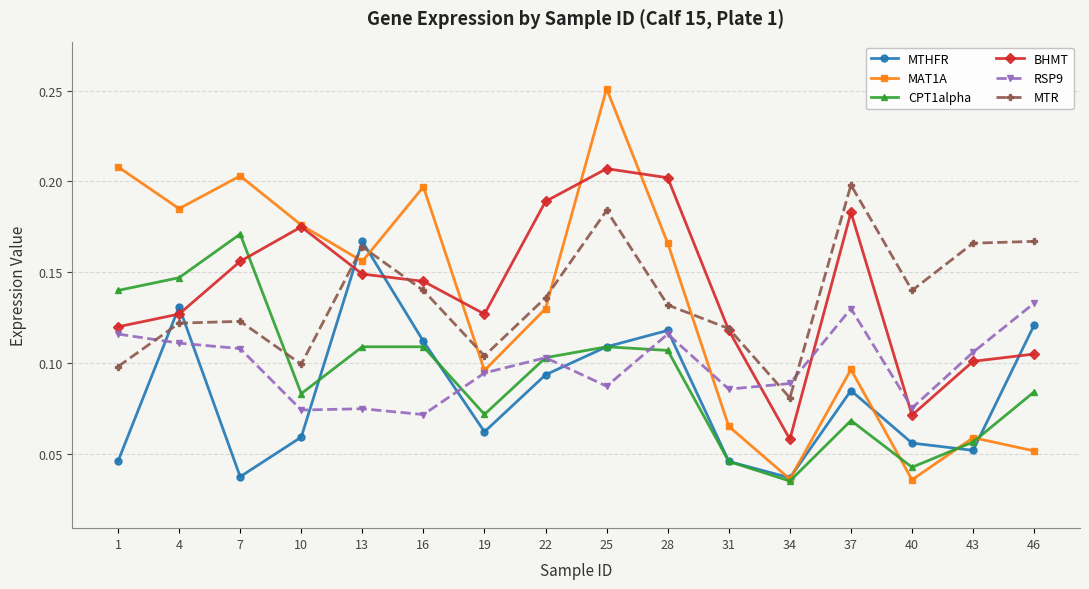

True or false: MTR and MAT1A cross at least once.

True